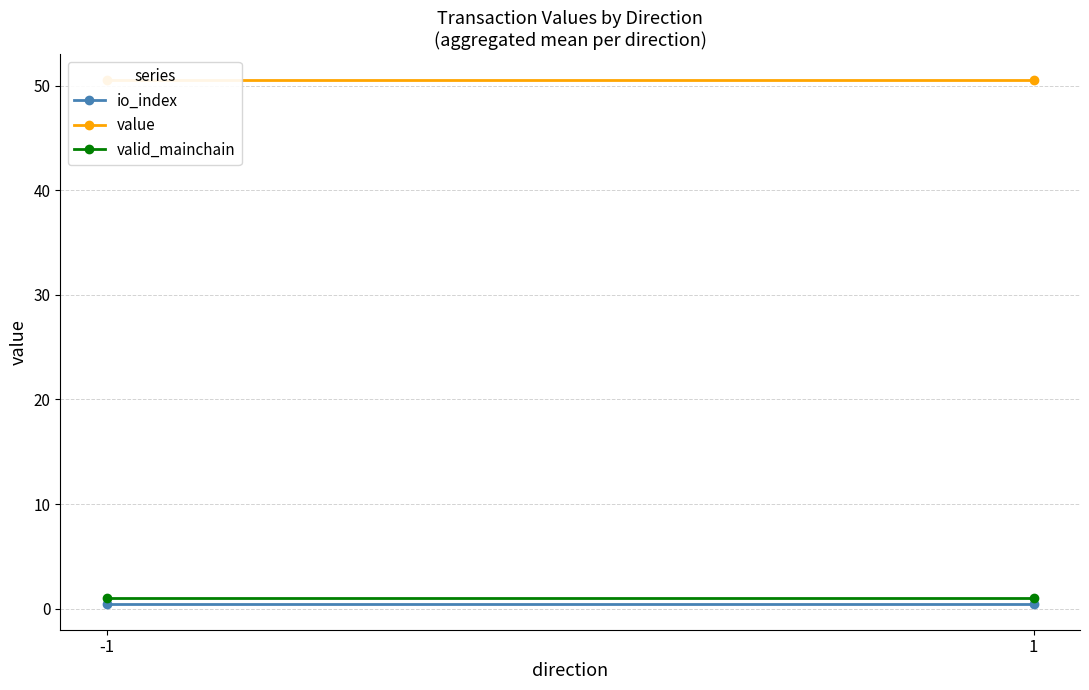

What is the difference between the highest and lowest values at -1?

50.0